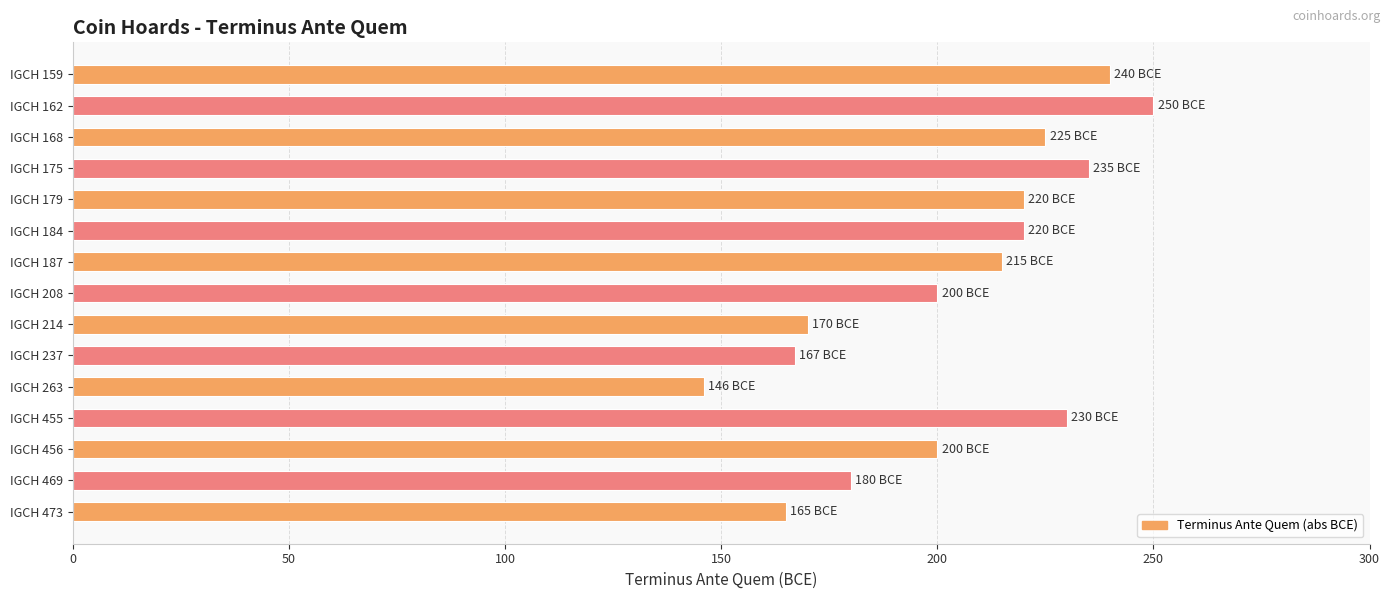

Which has a higher value, IGCH 168 or IGCH 473?

IGCH 168